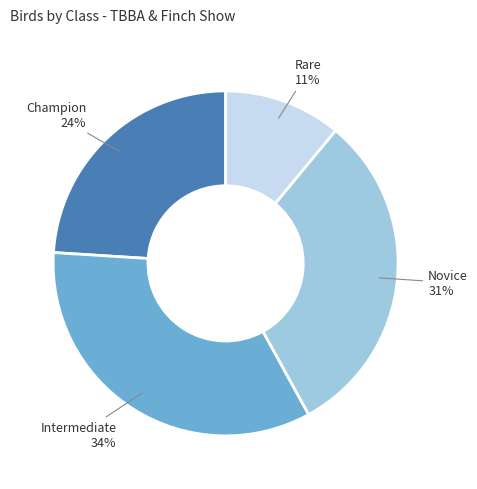

What is the ratio of the value at Intermediate to the value at Champion?

1.4